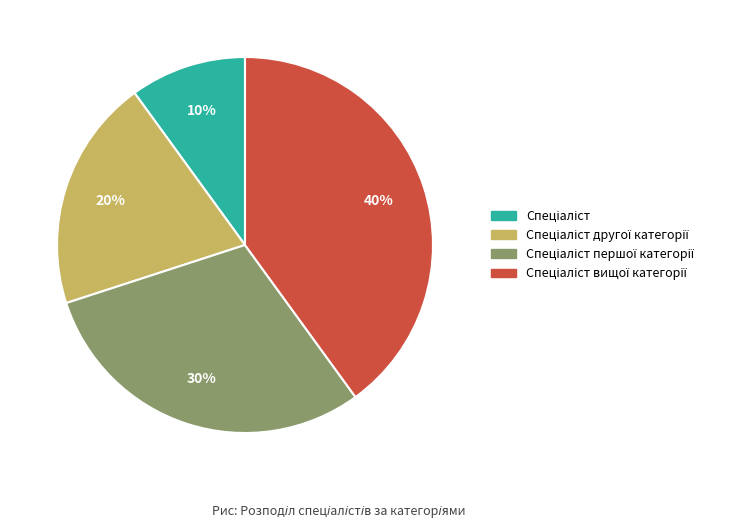

To the nearest percent, what is the difference between the largest and smallest slice percentages?

30%